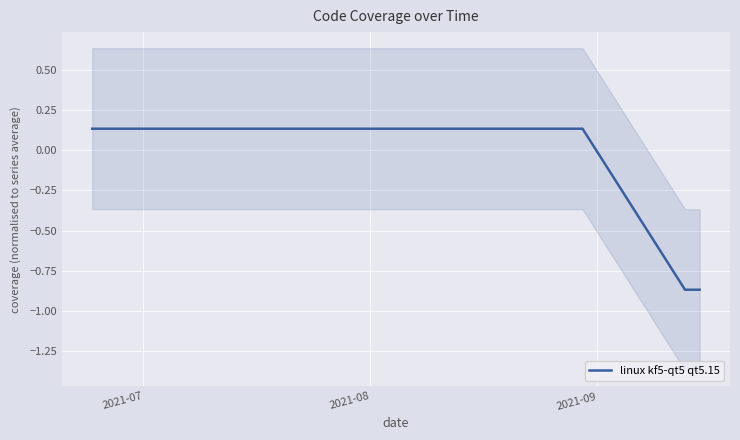

True or false: the data has more than 0 interior local peaks.

False